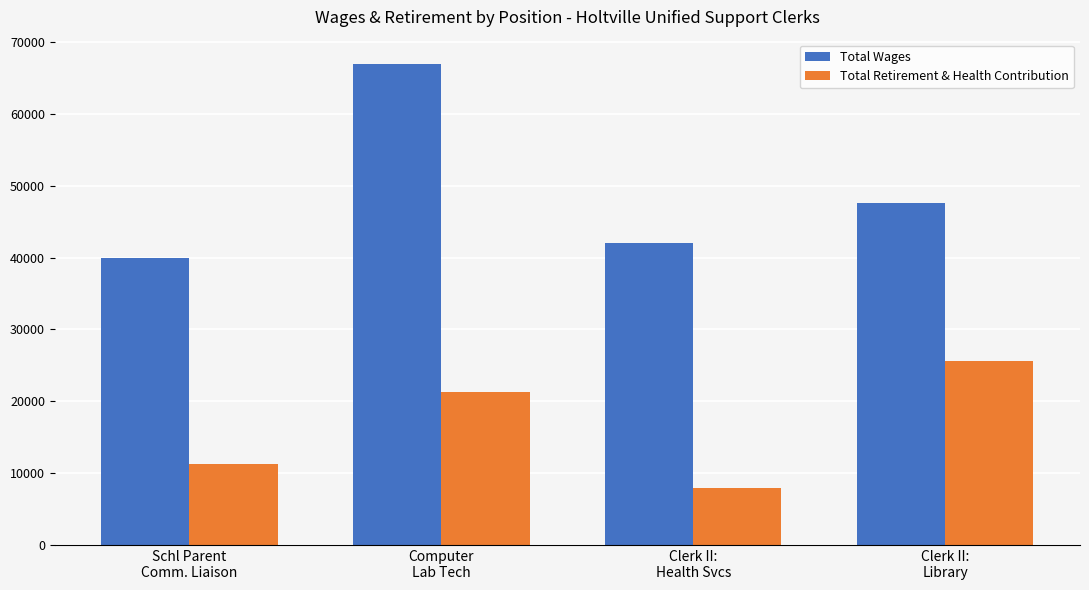

Is it true that Total Retirement & Health Contribution equals 14026 at Computer
Lab Tech?

False